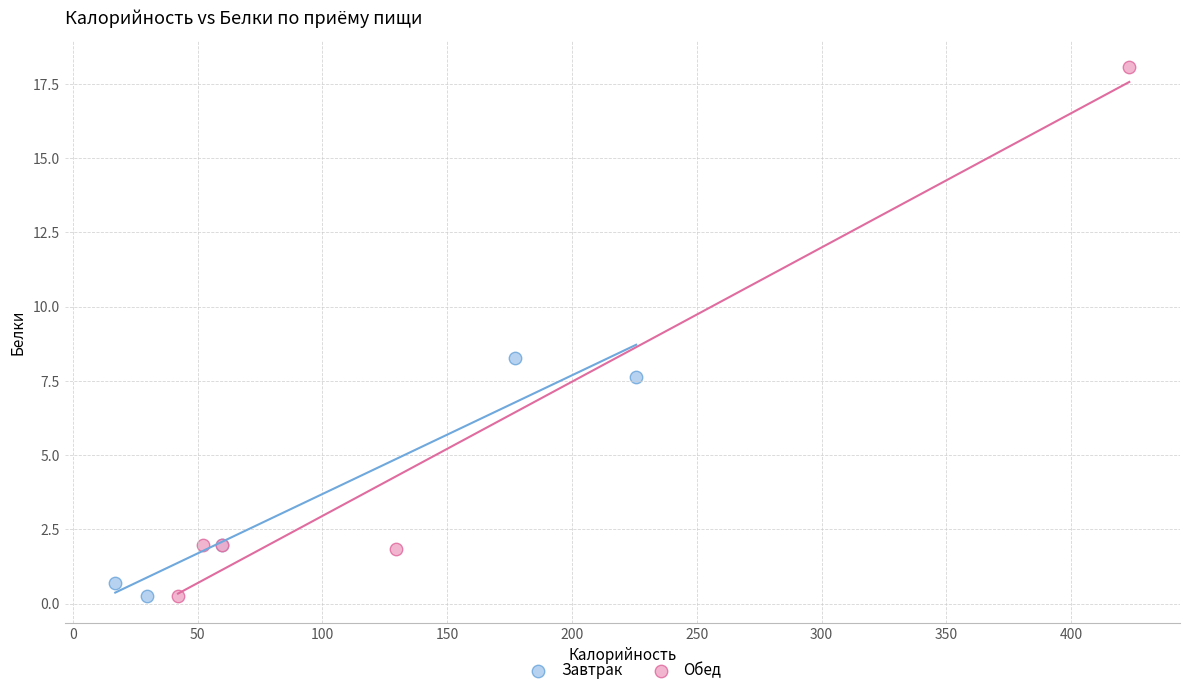

Which series contains the highest Y value?

Обед